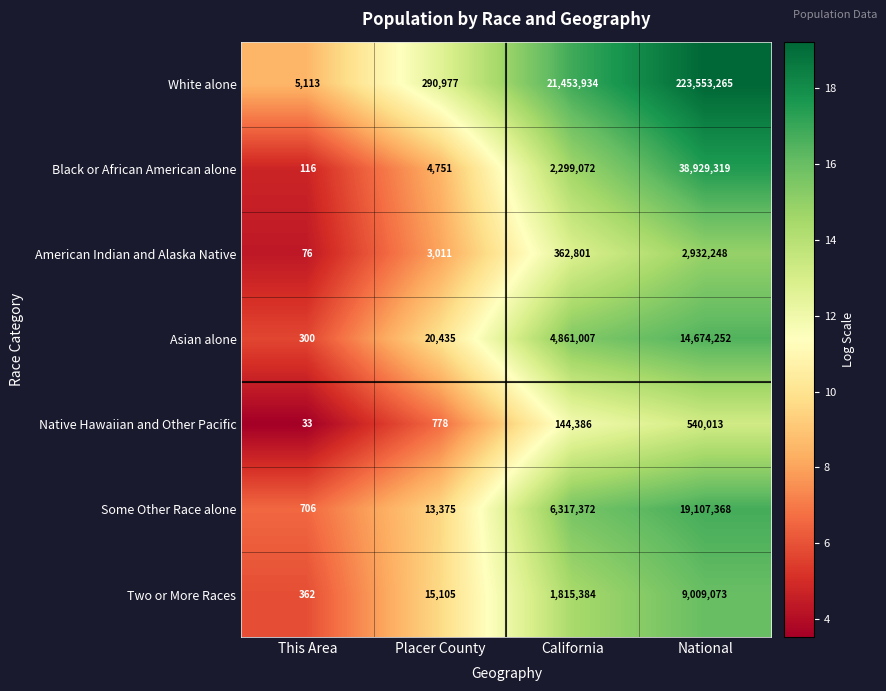

What is the difference between the maximum and second lowest values in the Black or African American alone series?

38924568